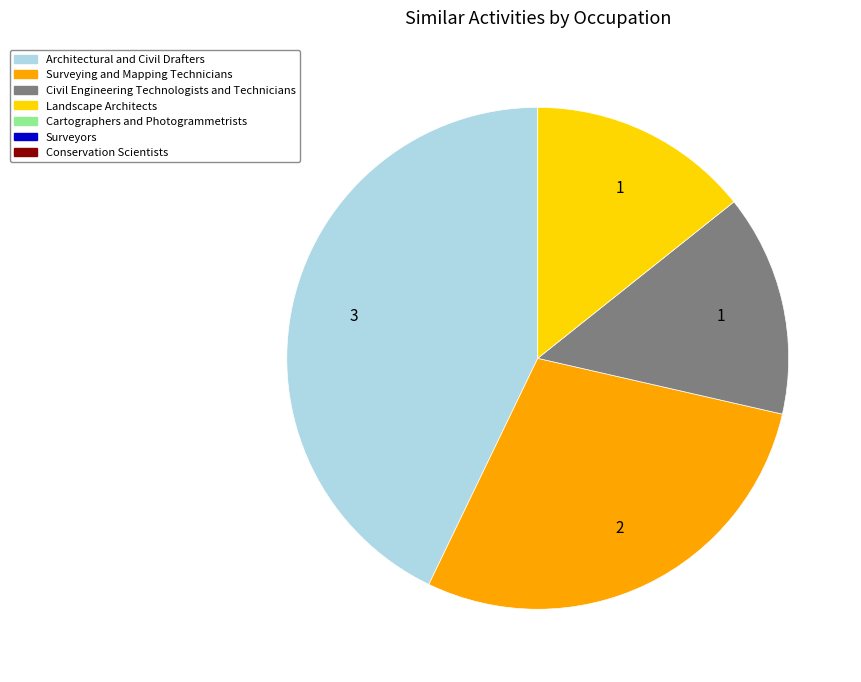

Does any single category account for the majority?

No